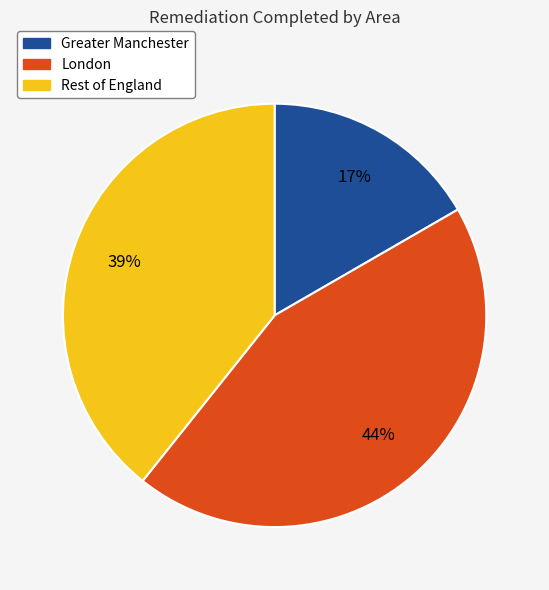

Does any single category account for the majority?

No